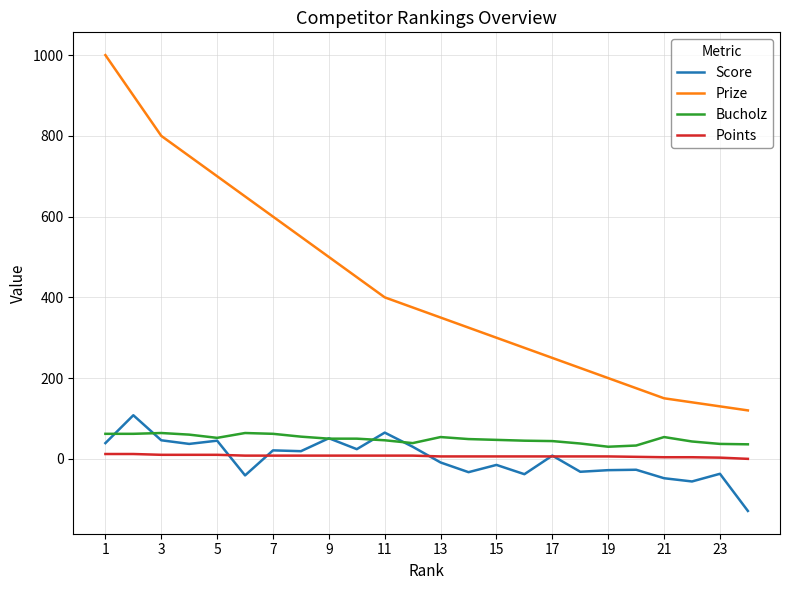

How many lines are shown in the chart?

4